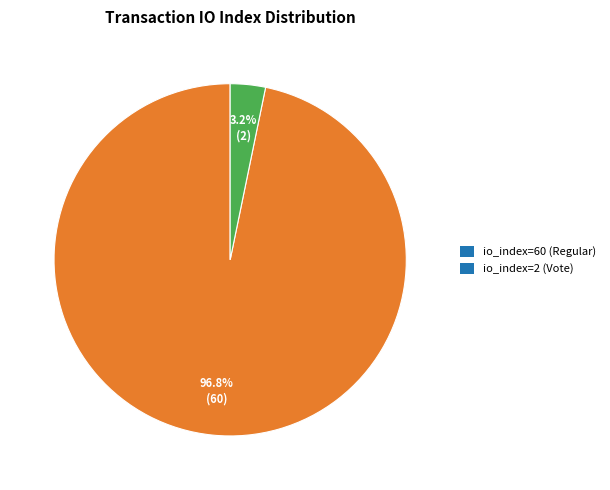

Count the number of slices in the pie.

2